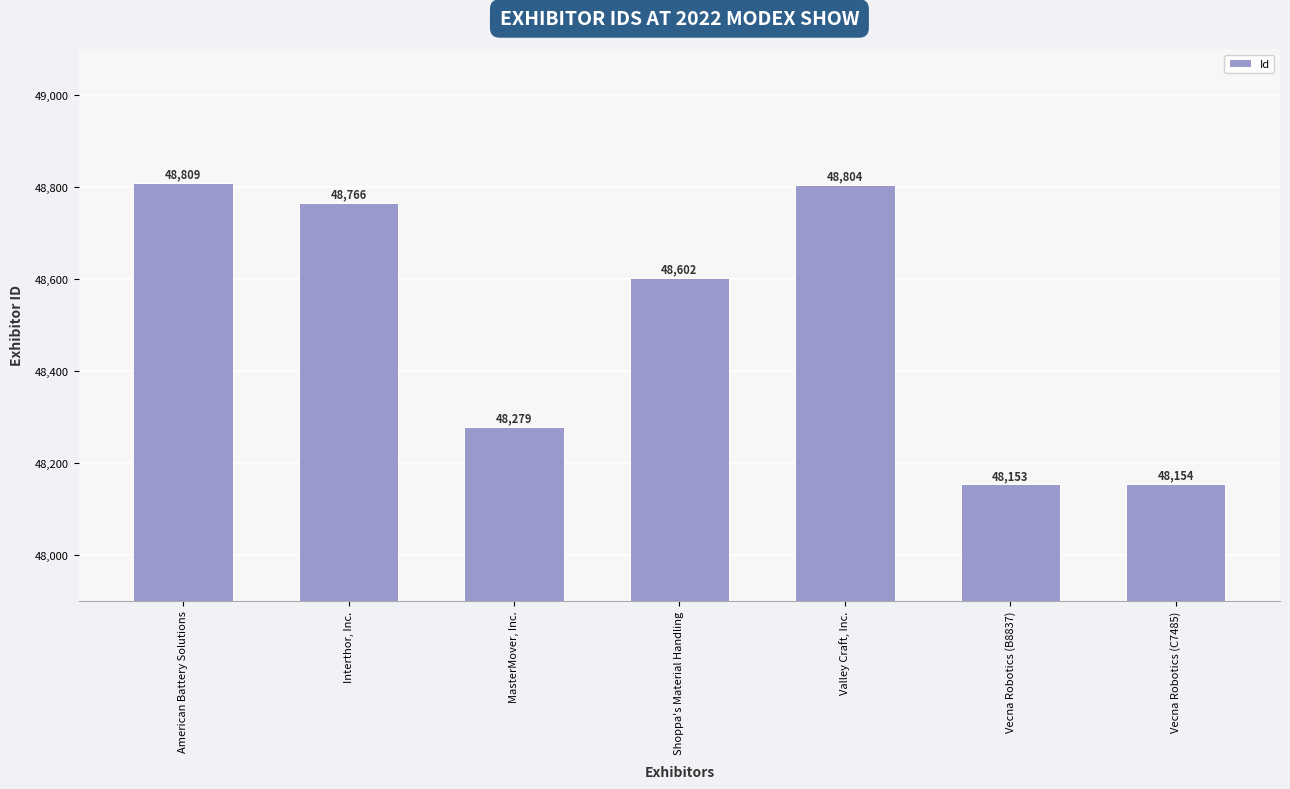

What is the sum of all values?

339567